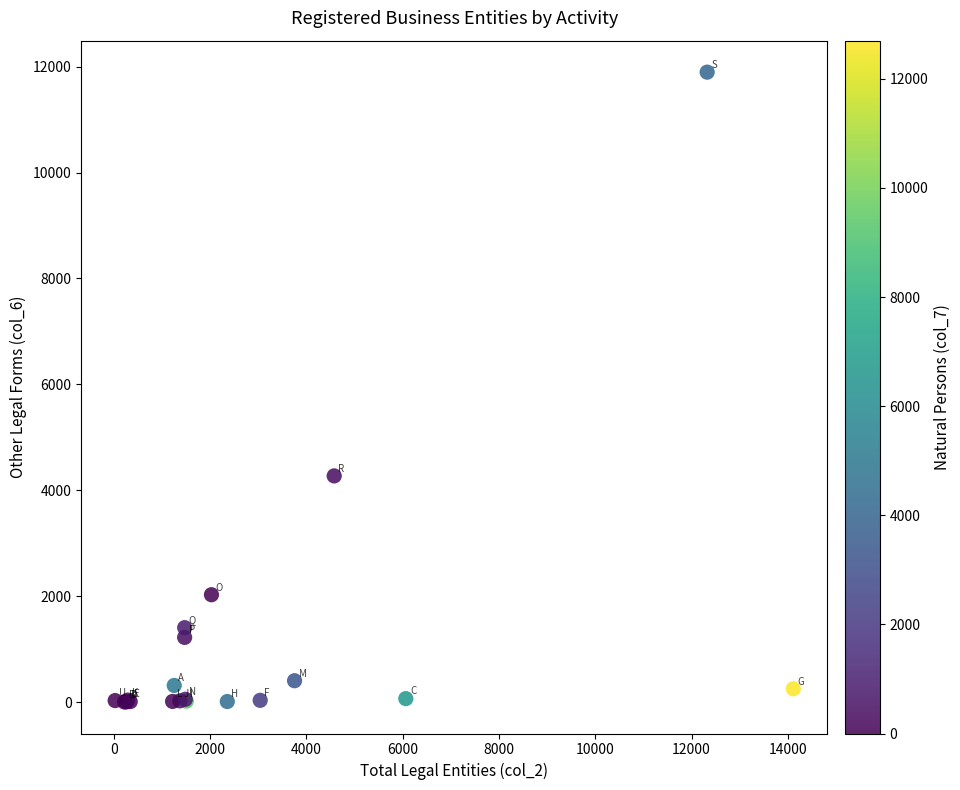

What Y value in the scatter plot is closest to 5949?

4272